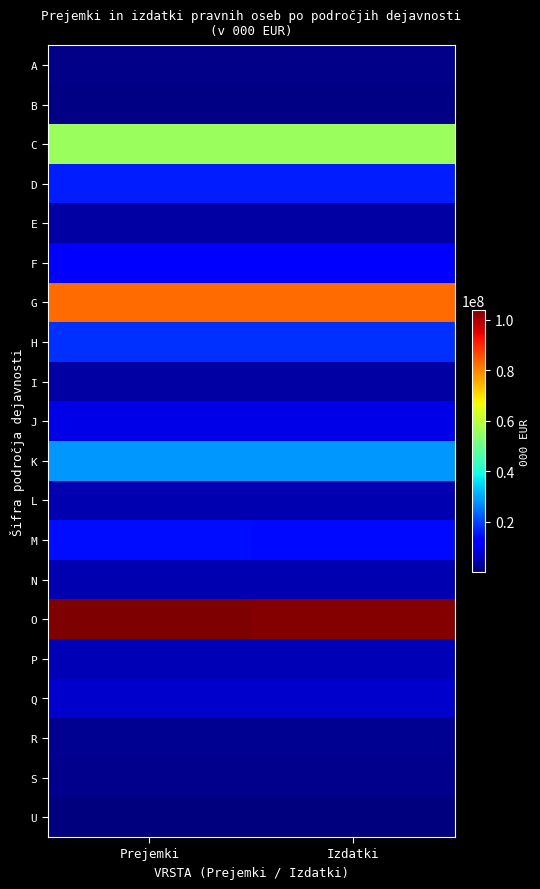

Which series has the largest total across all categories?

O